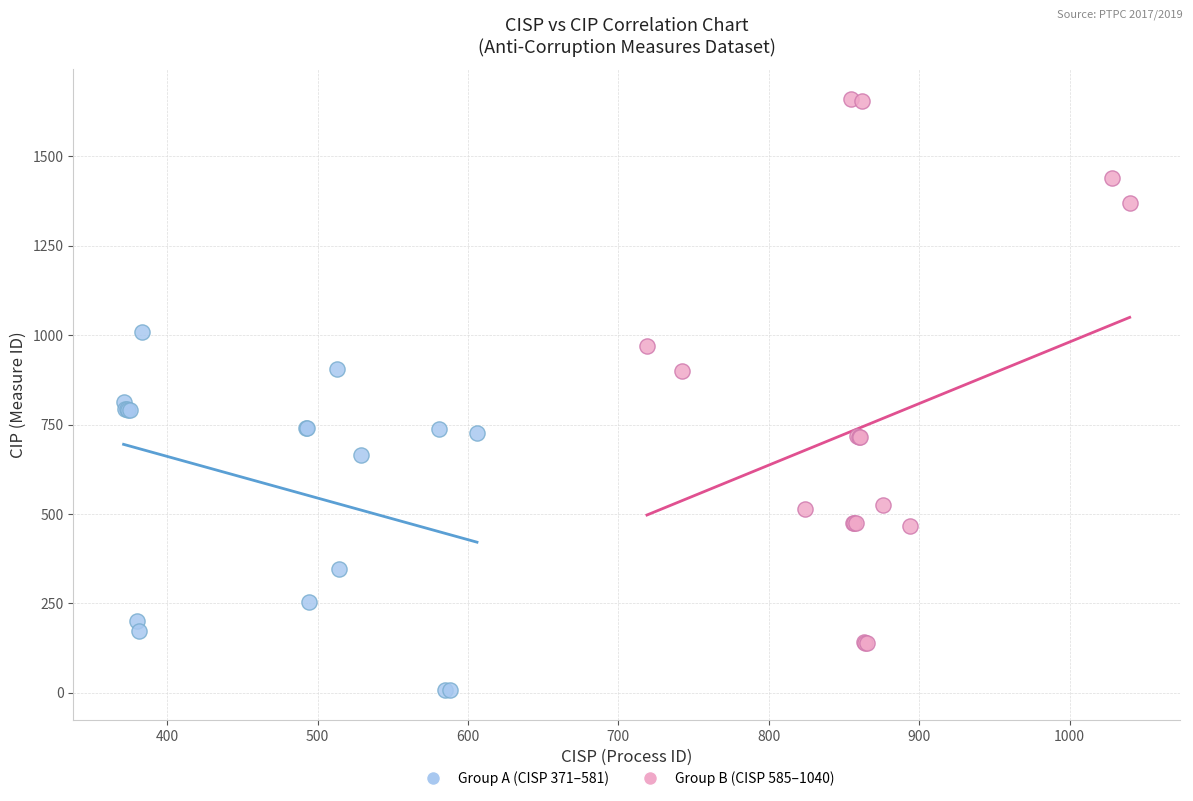

Which series reaches the minimum Y coordinate?

Group A (CISP 371–581)